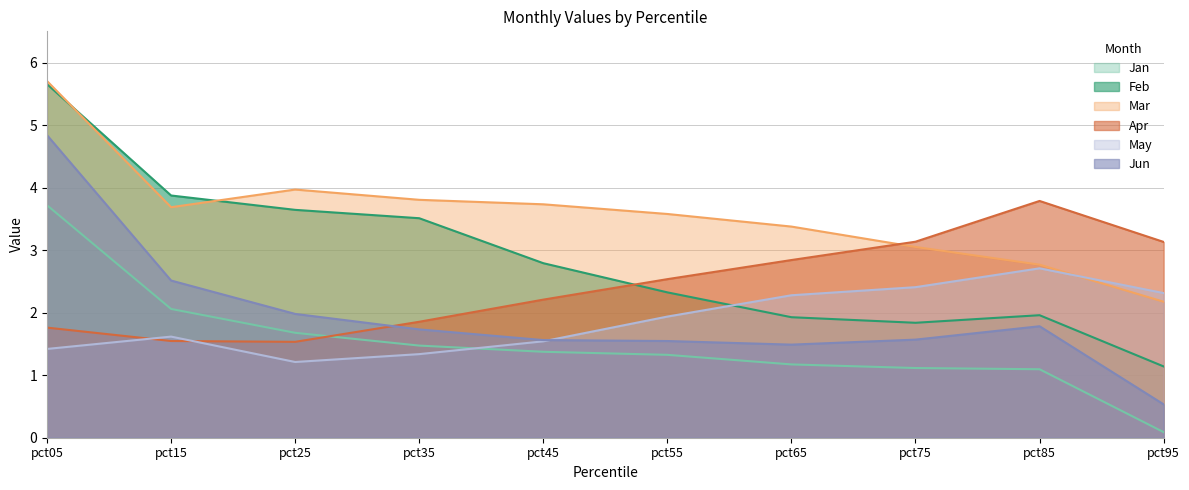

What is the value of the Jan point at the 9th from the left?

1.1